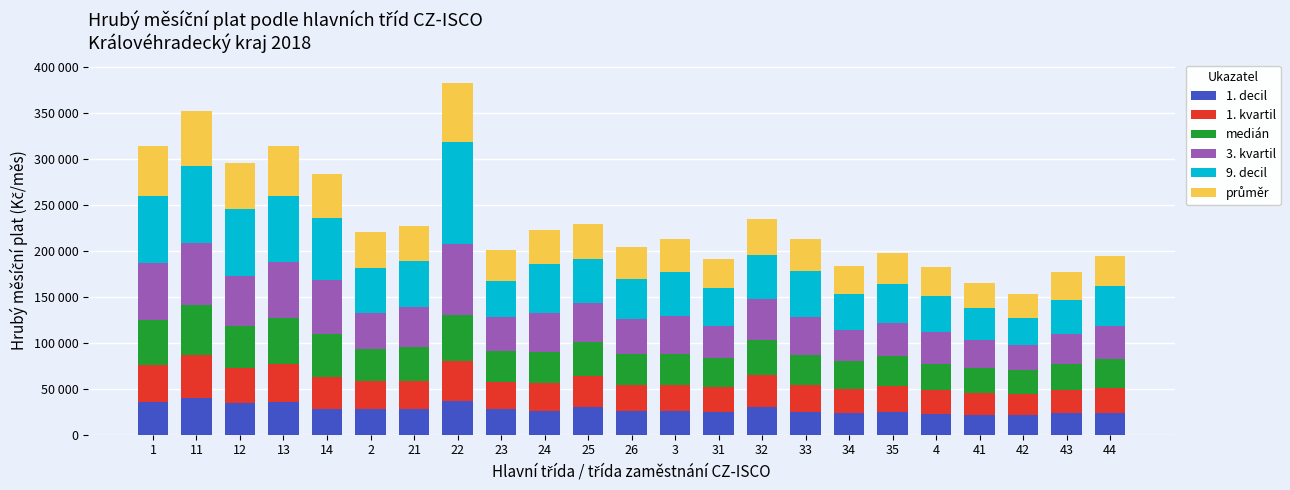

Are the bars grouped side by side (vs. stacked)?

No